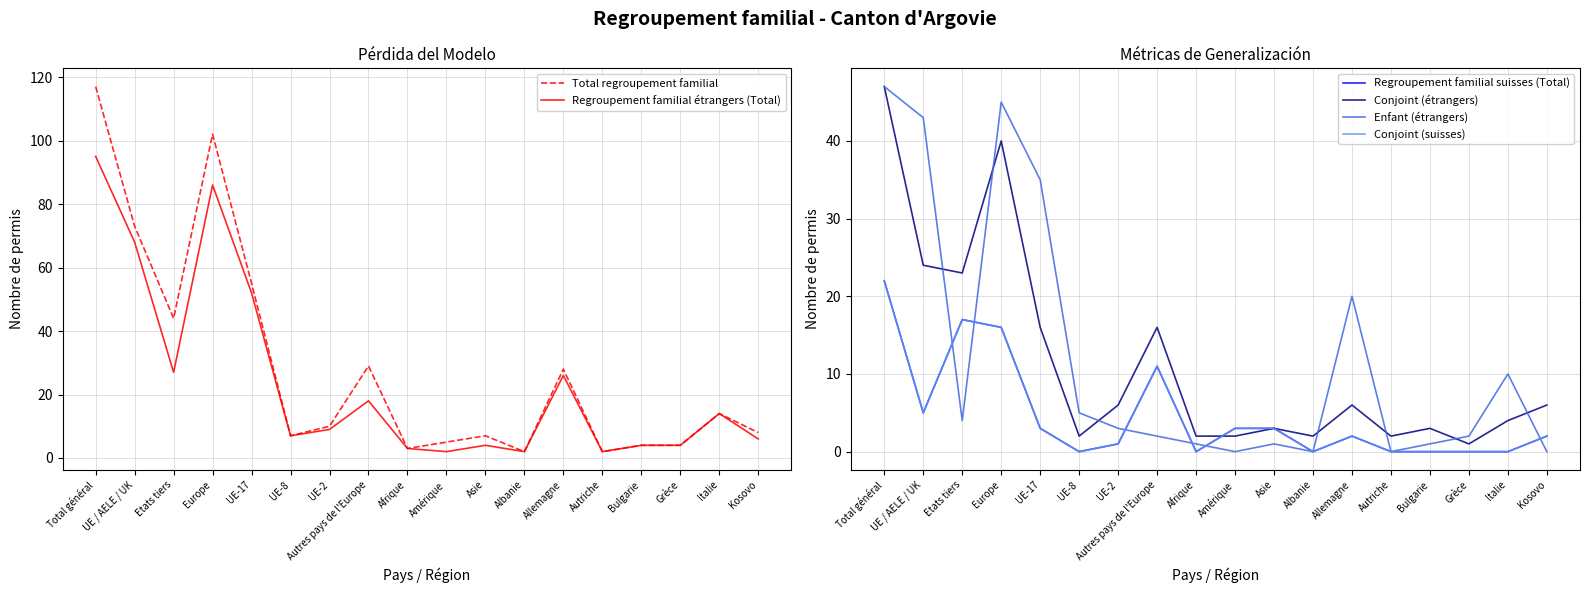

At which category is the sum across all series the highest?

Total général